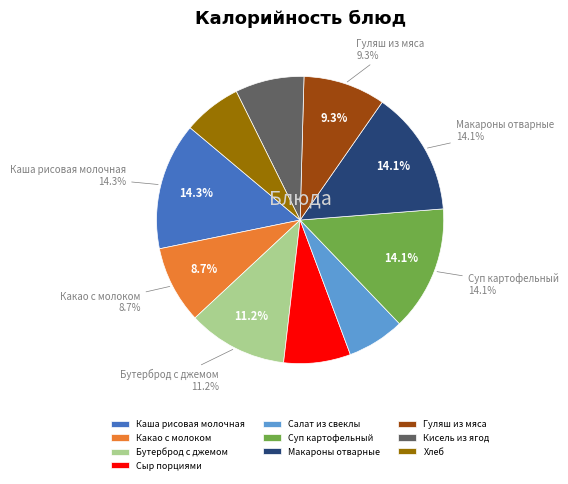

Is there any slice that represents more than half of the pie?

No